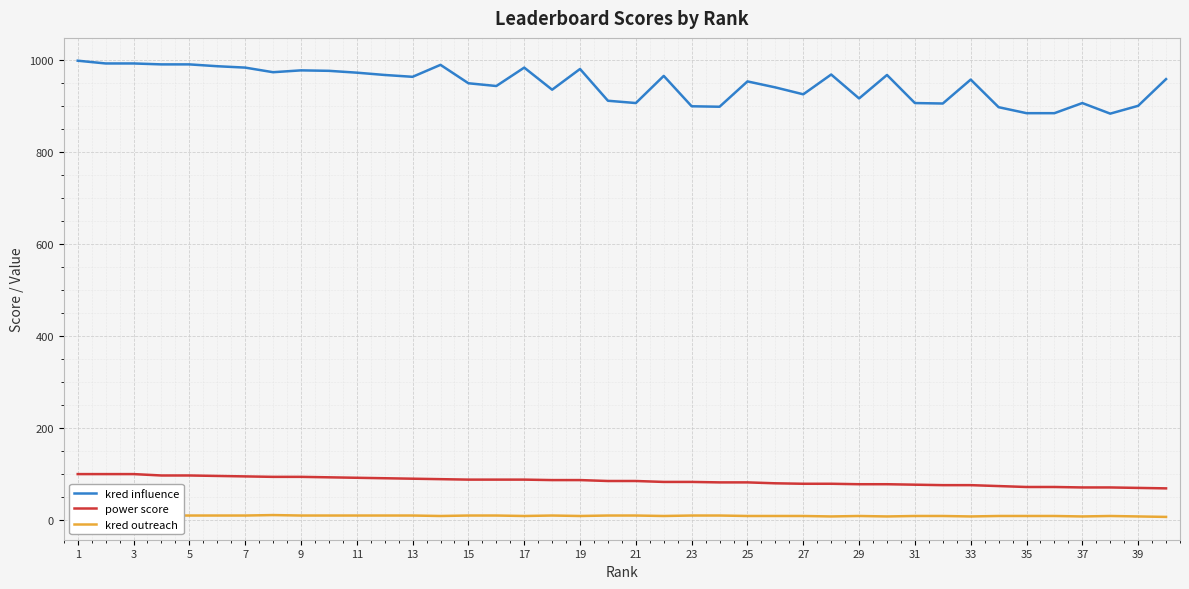

Reading left to right, list all the values displayed in this chart.

kred influence: 998	992	992	990	990	986	983	973	977	976	972	967	963	989	949	943	983	935	980	911	906	965	899	898	953	940	925	968	916	967	906	905	957	897	884	884	906	883	900	958
power score: 100	100	100	97	97	96	95	94	94	93	92	91	90	89	88	88	88	87	87	85	85	83	83	82	82	80	79	79	78	78	77	76	76	74	72	72	71	71	70	69
kred outreach: 11	11	11	10	10	10	10	11	10	10	10	10	10	9	10	10	9	10	9	10	10	9	10	10	9	9	9	8	9	8	9	9	8	9	9	9	8	9	8	7